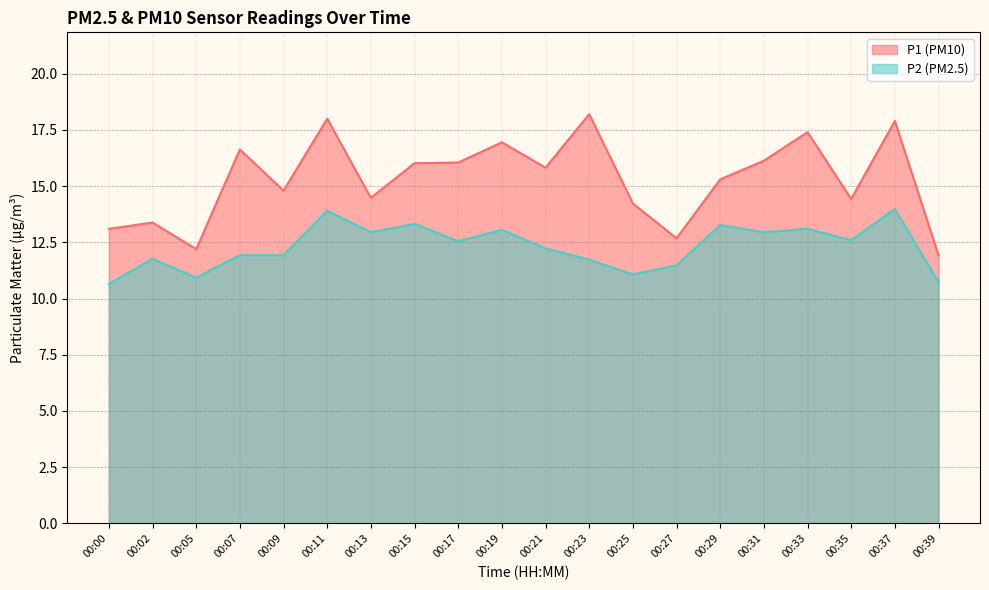

What is the maximum value for P2?

14.0